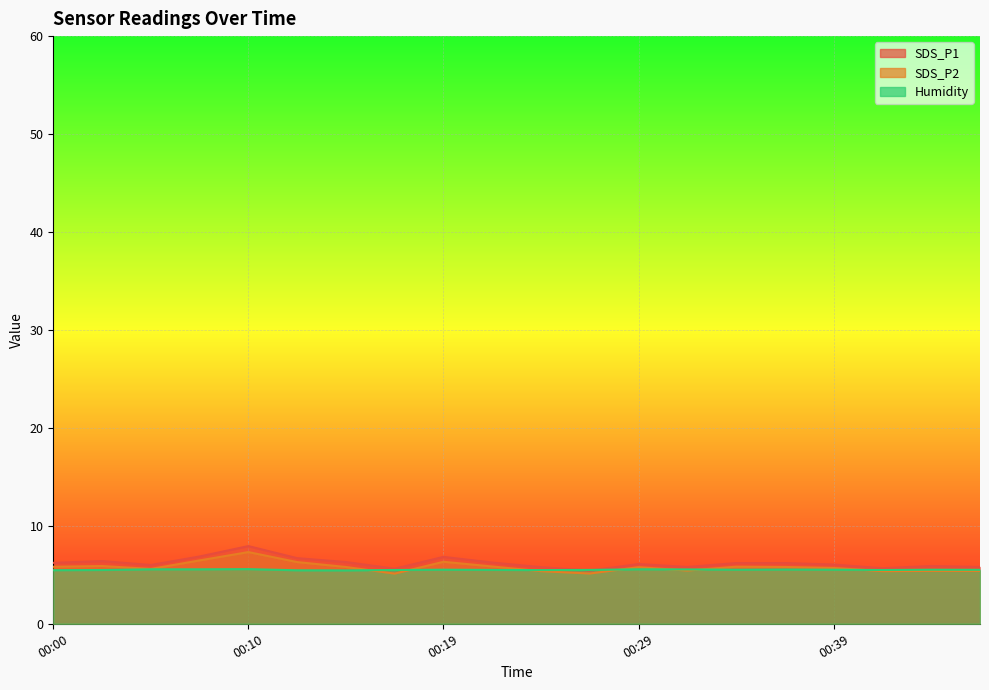

What is the approximate value of SDS_P2 at 00:29?

5.8